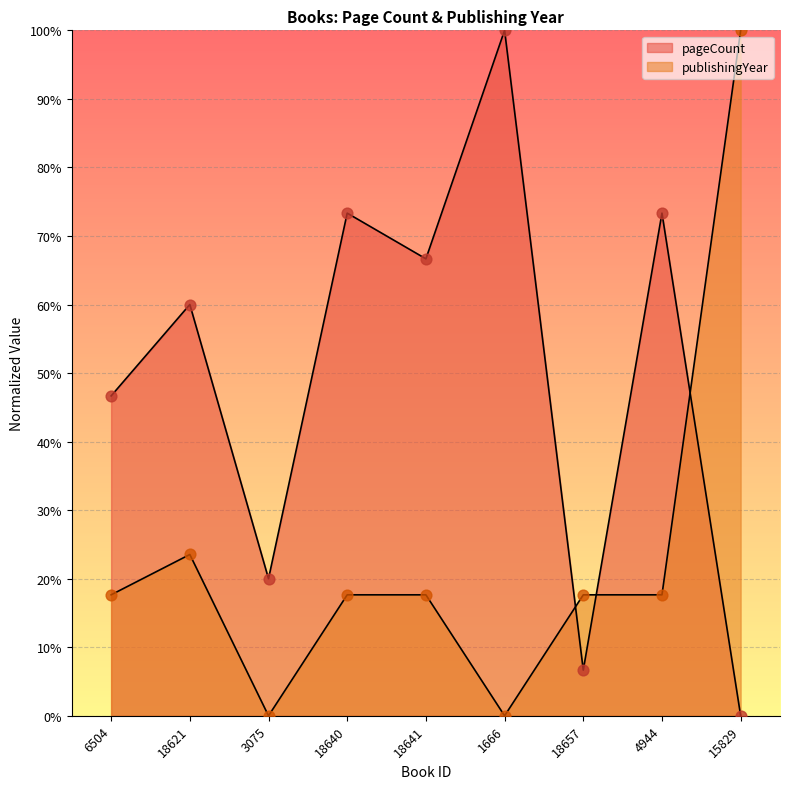

Which series reaches the maximum Y coordinate?

pageCount